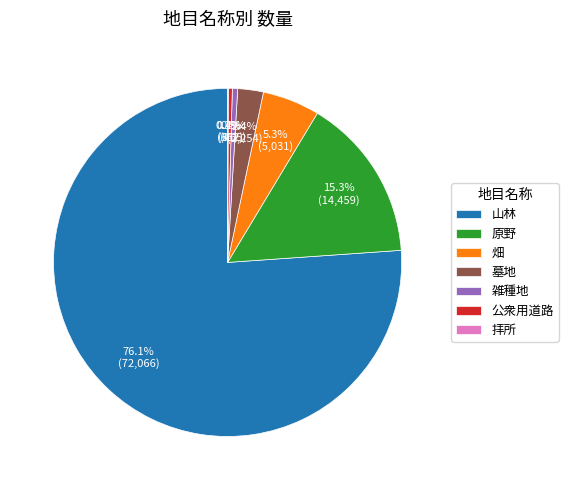

Which slice is the largest?

山林